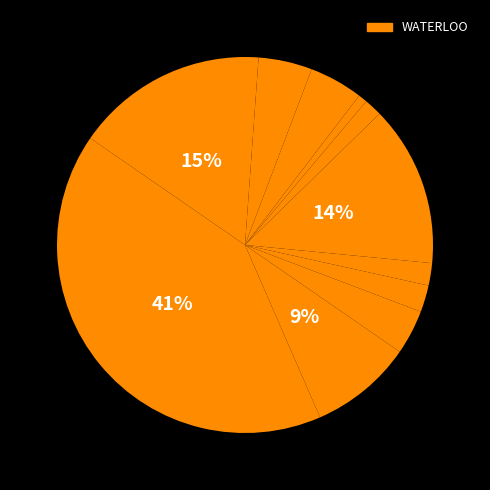

How many segments does this pie chart have?

12